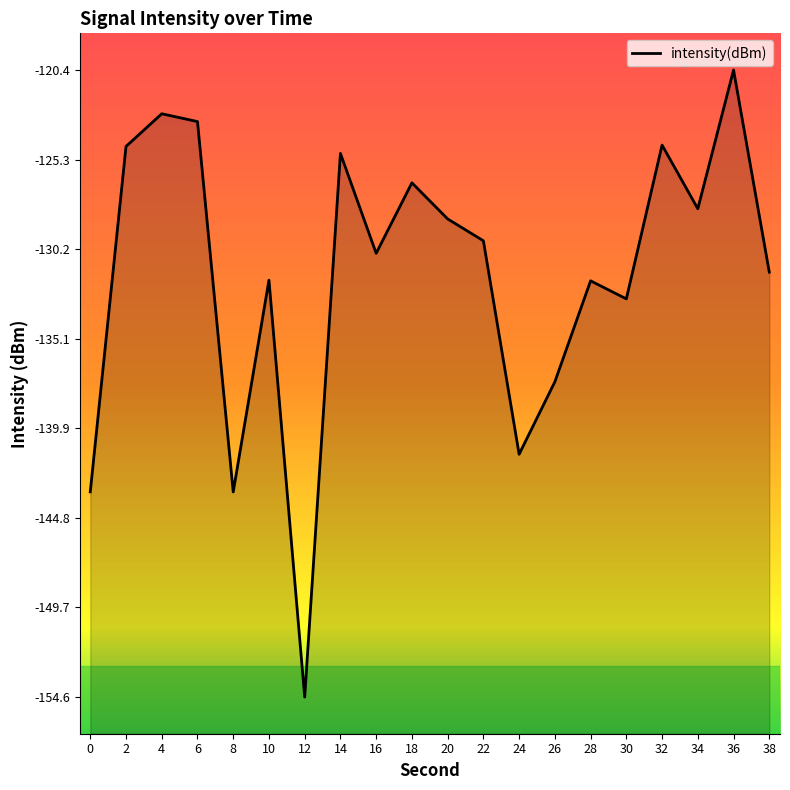

What is the change in value from 8 to 28?

+11.5